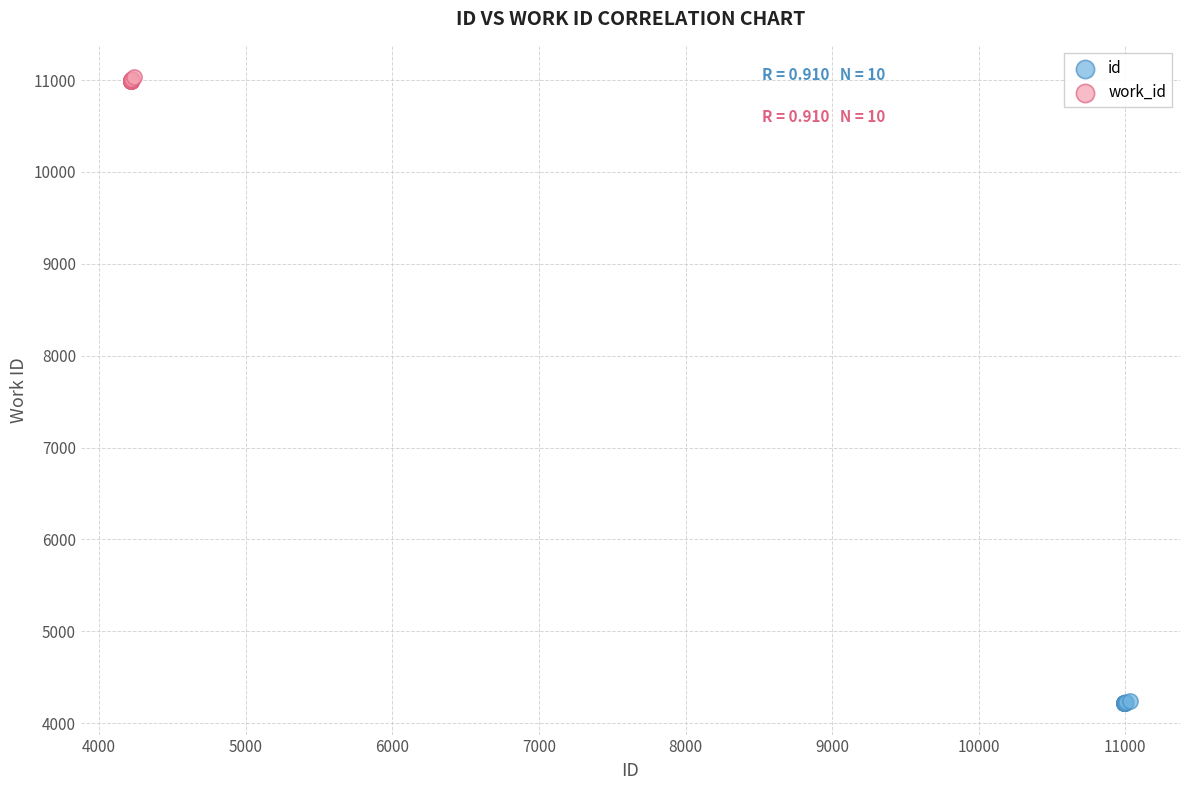

Which series reaches the minimum Y coordinate?

id